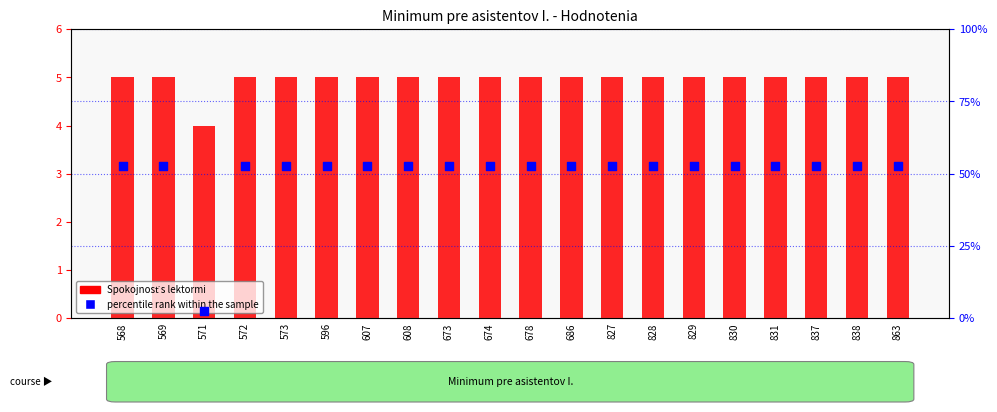

What is the total value across all series at 837?

57.5